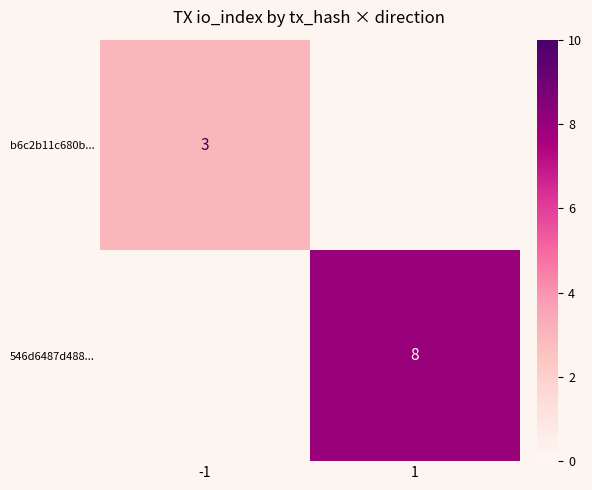

The 546d6487d488... series shows 5 at 1. True or false?

False